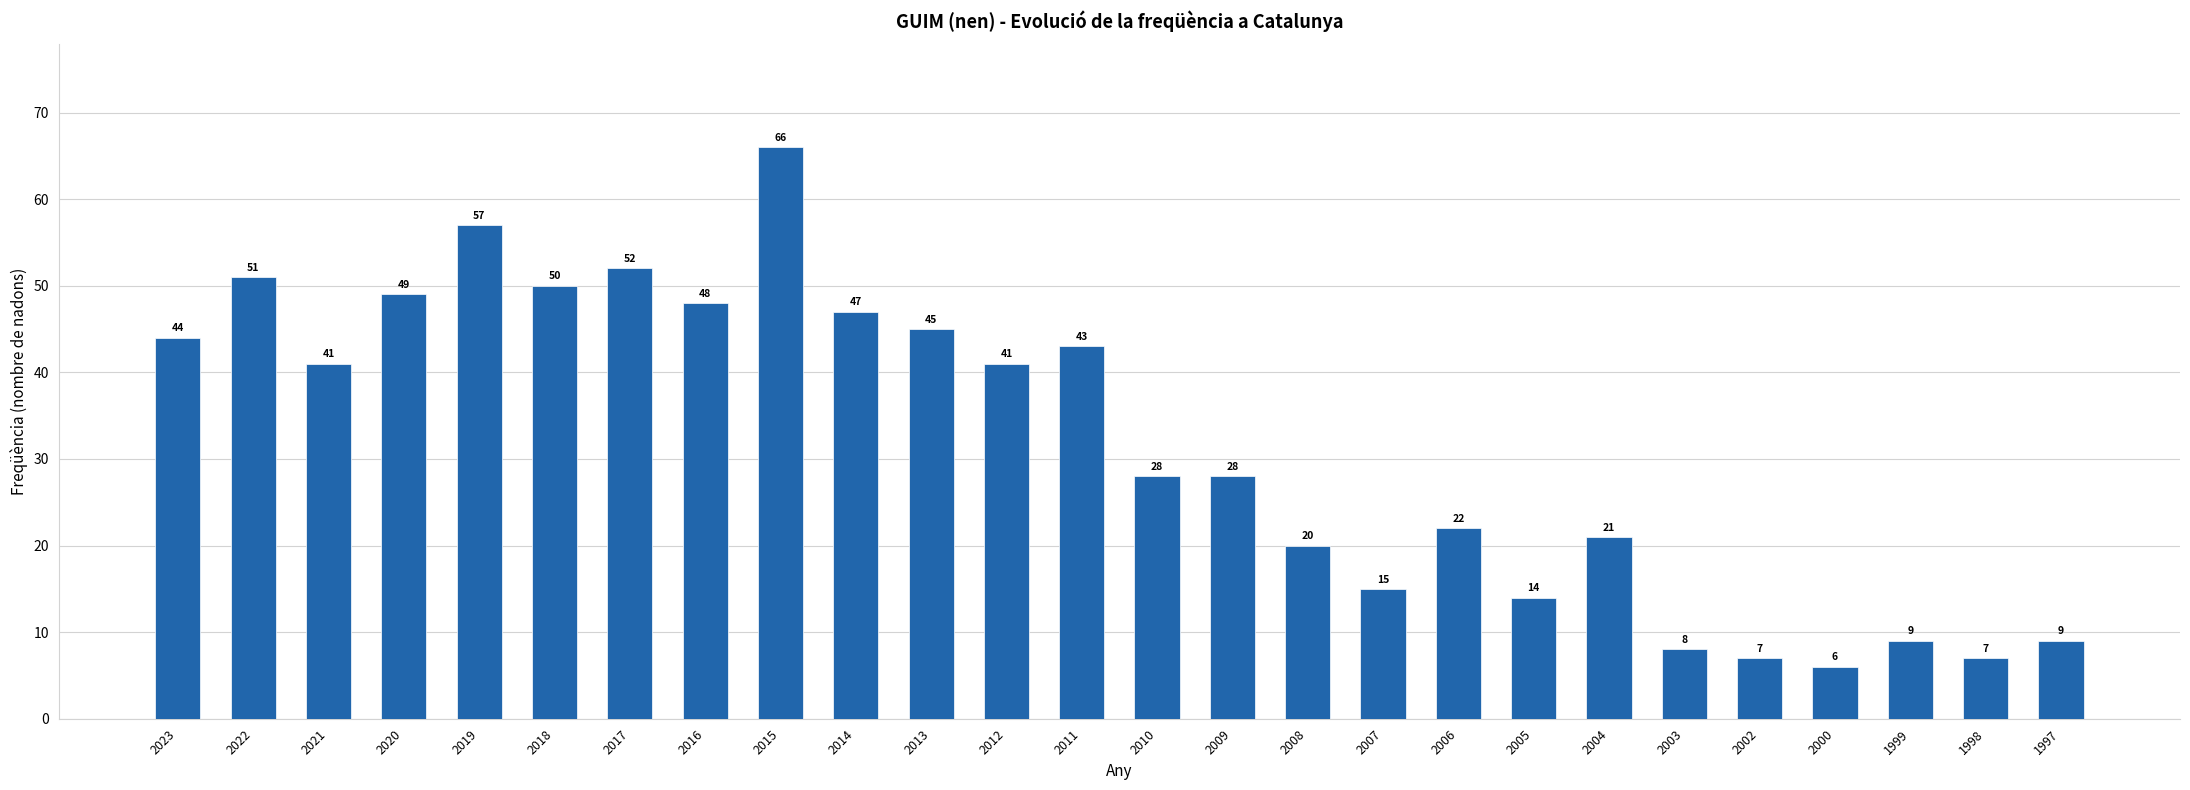

What is the sum of the values at 2013 and 2004?

66